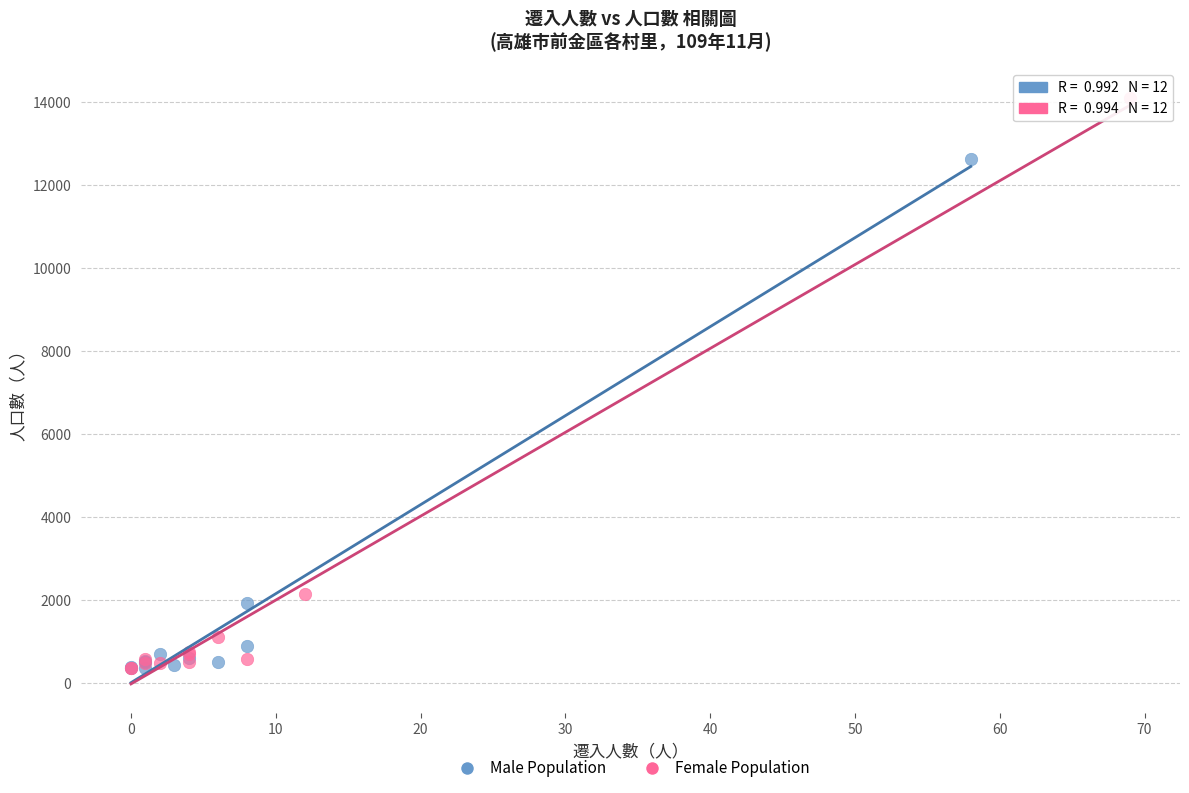

Which series has the largest Y range (max minus min)?

Female Population